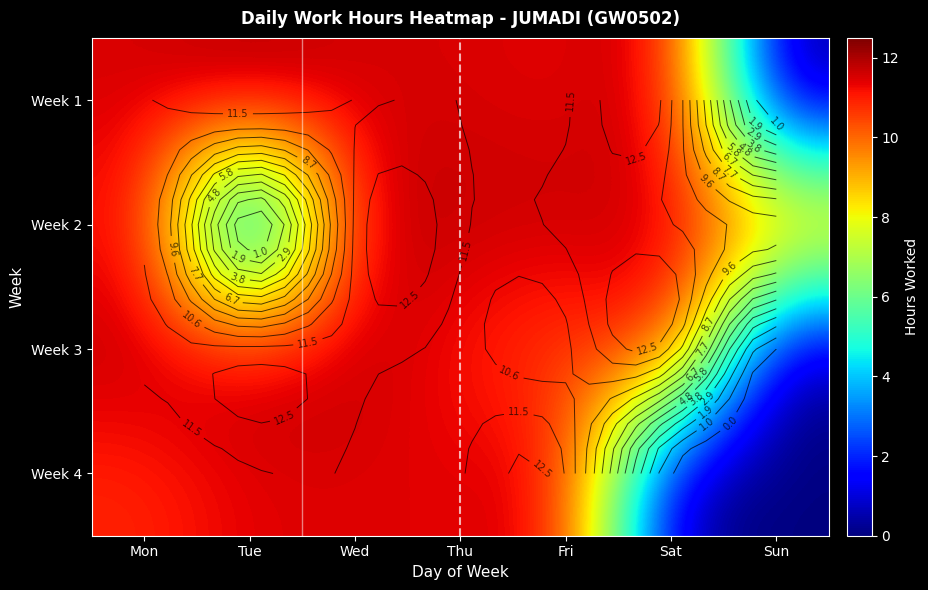

Which has a higher value, Mon or Sun?

Mon